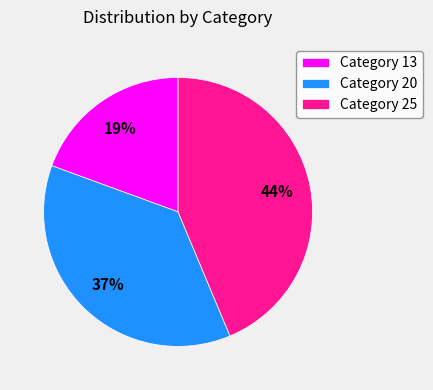

Combined, do Category 13 and Category 20 account for over 50%?

Yes